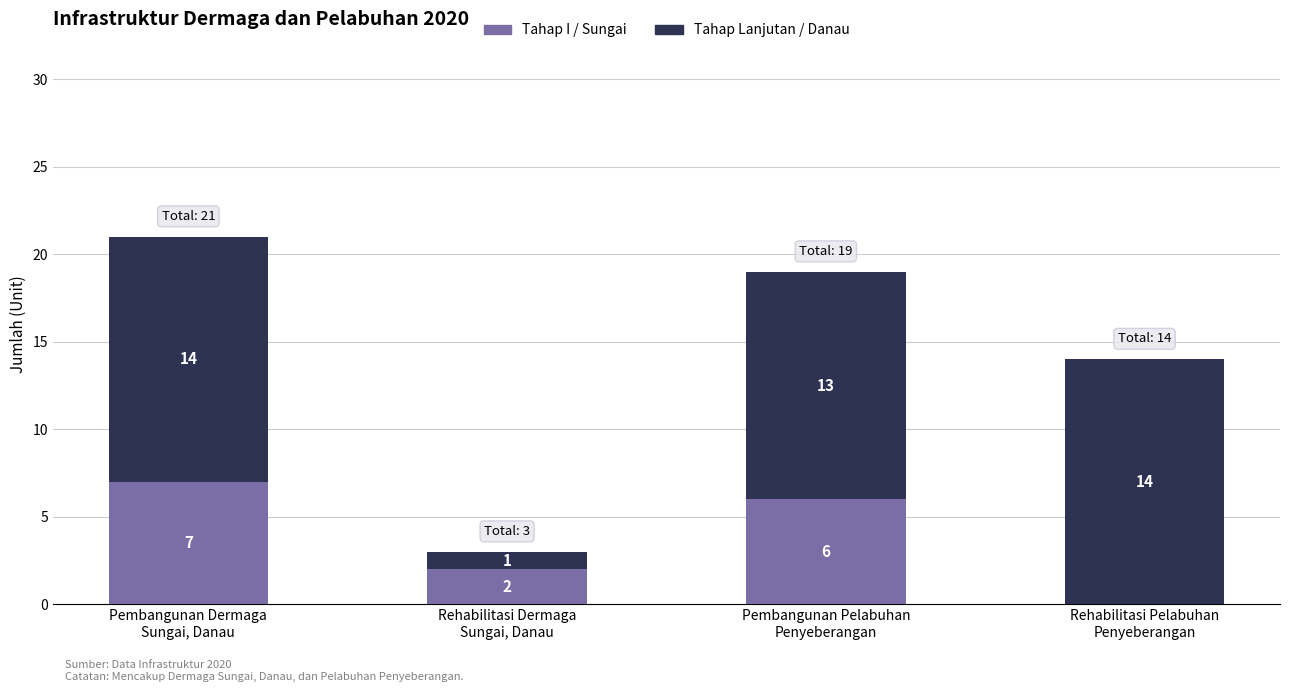

What is the maximum value for Tahap I / Sungai?

7